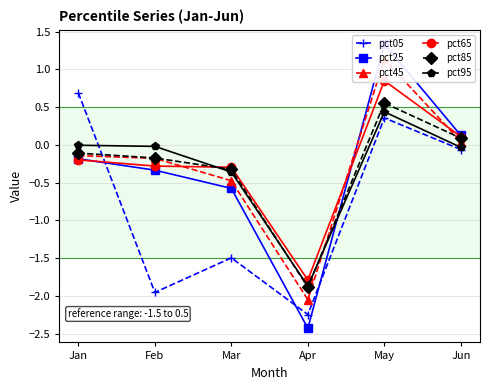

What is the difference between the highest and lowest values at Mar?

1.2